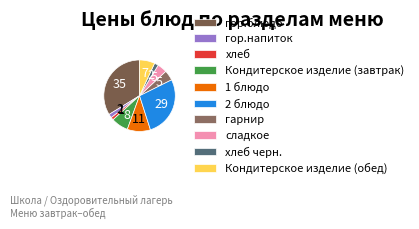

Approximately how many times larger is the value at Кондитерское изделие (завтрак) compared to Кондитерское изделие (обед)?

1.1